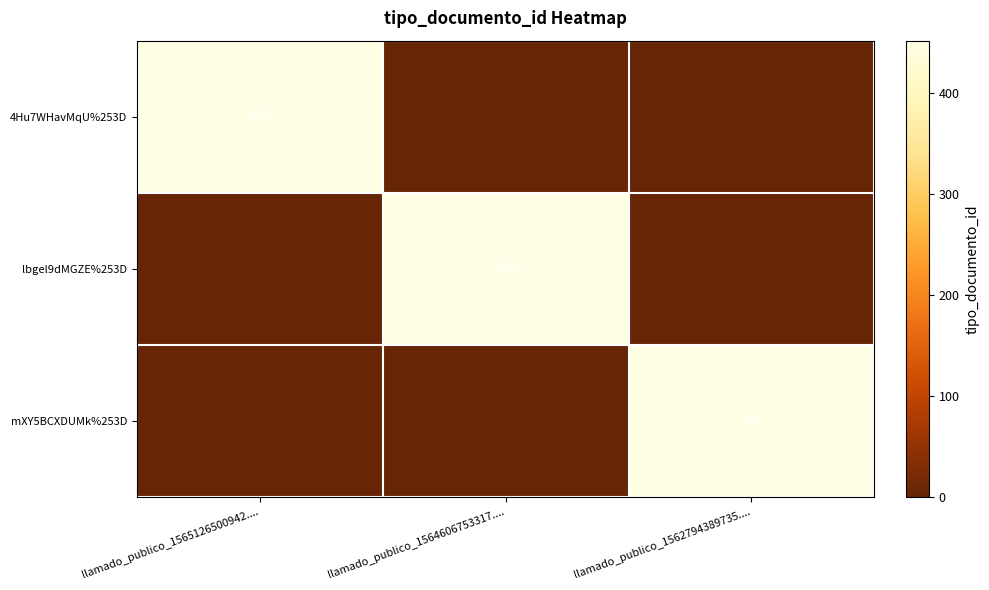

Is it true that lbgel9dMGZE%253D equals 452 at llamado_publico_1564606753317....?

True